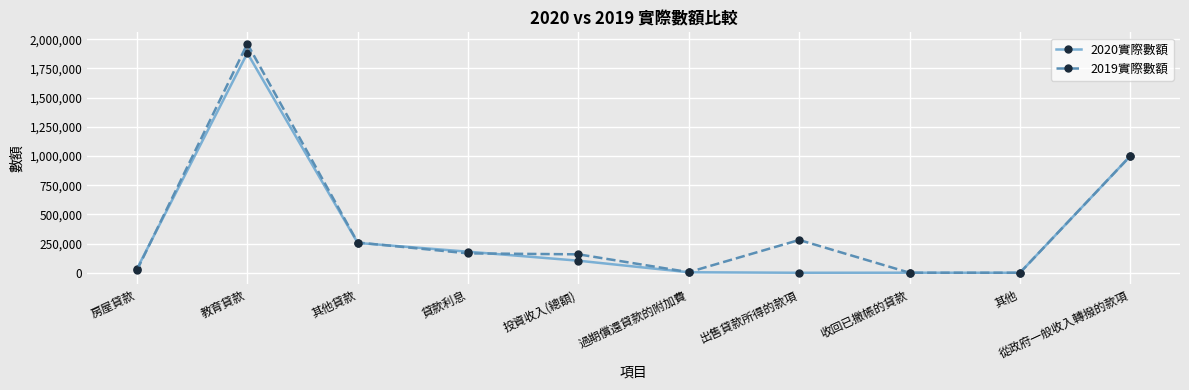

At which category does 2019實際數額 reach its first local peak?

教育貸款